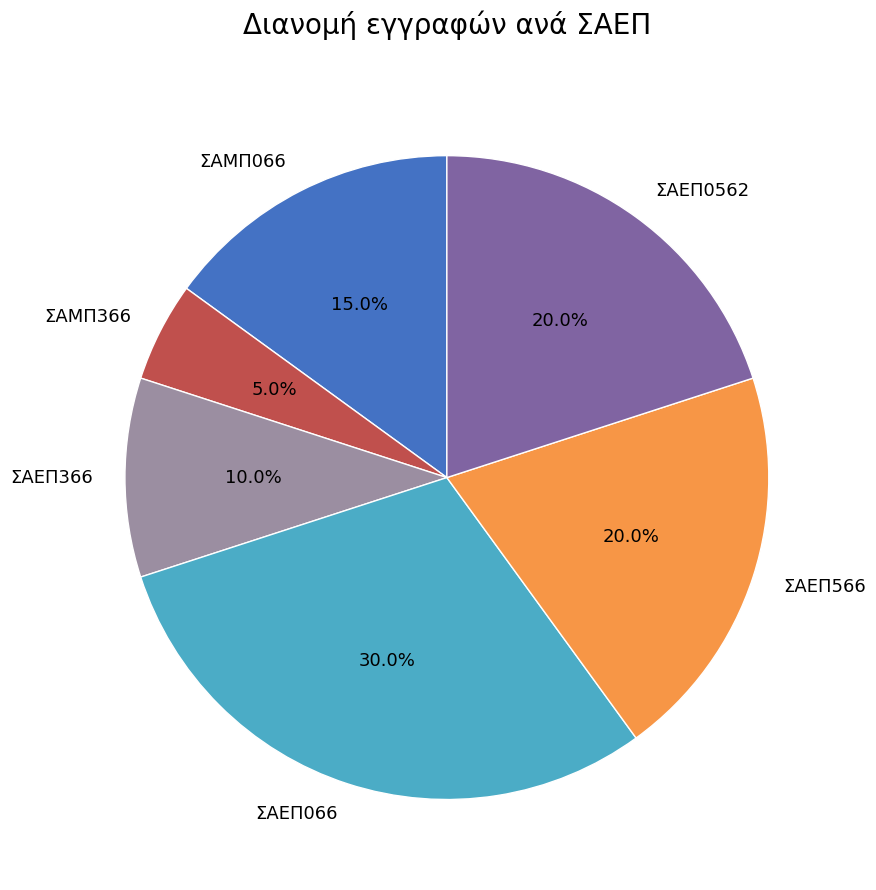

Approximately how many times larger is the value at ΣΑΕΠ0562 compared to ΣΑΜΠ366?

4.0